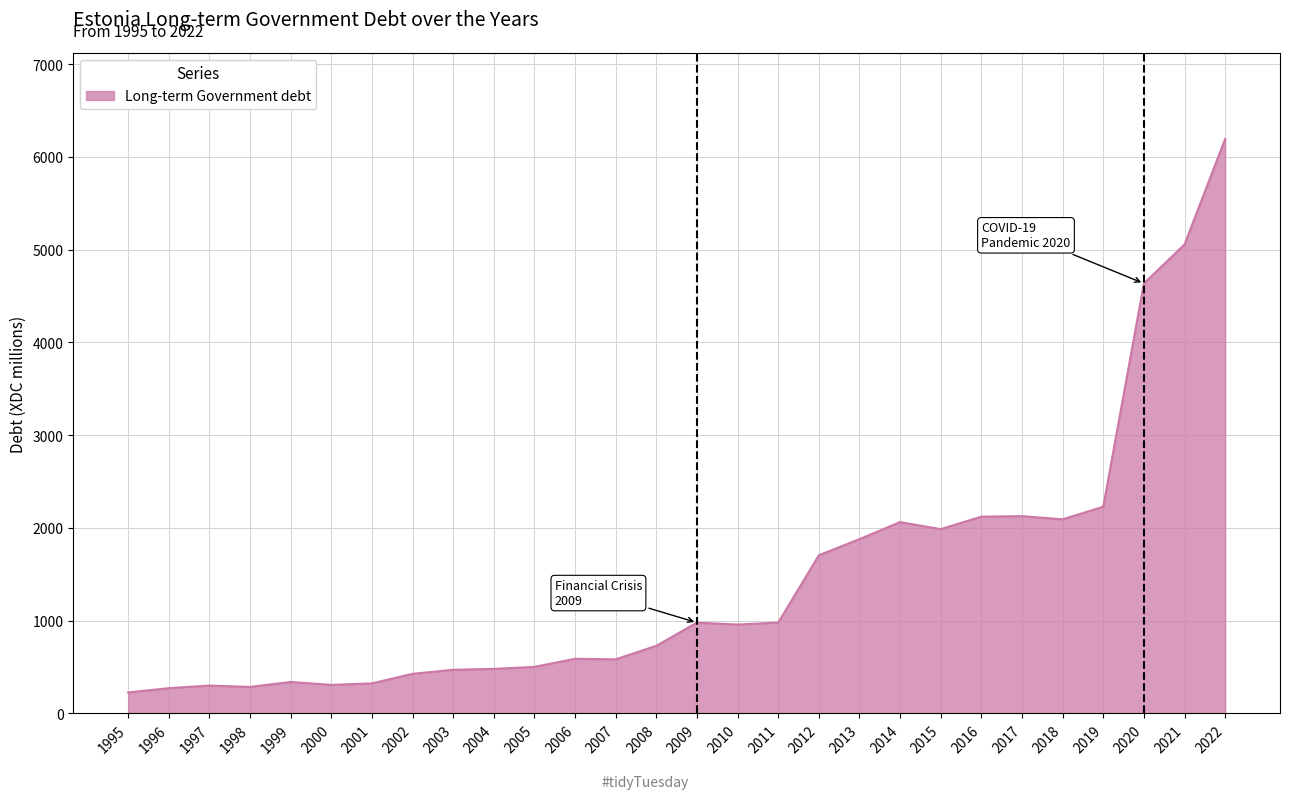

The chart shows a value of 300.7 at 1997. True or false?

True